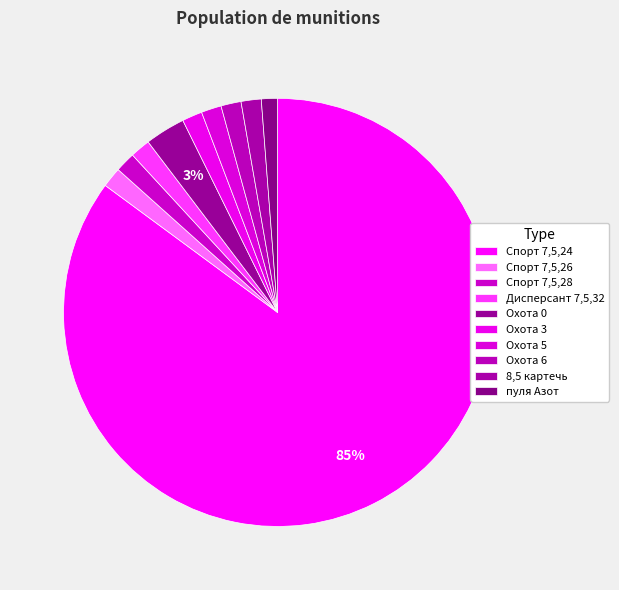

What percentage do Спорт 7,5,24 and Охота 5 together represent?

86.6%